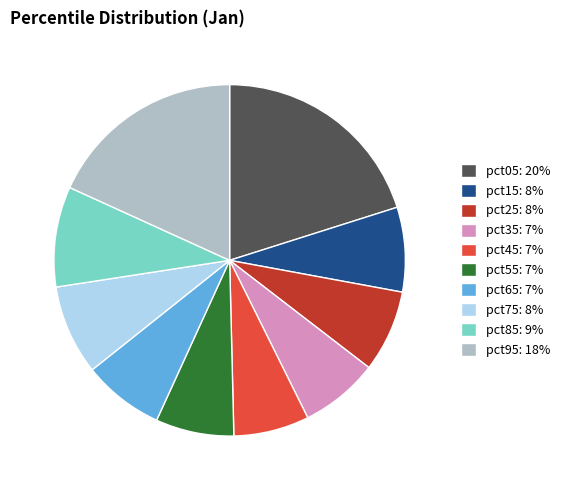

The pct45: 7% slice represents 13% of the pie. True or false?

False